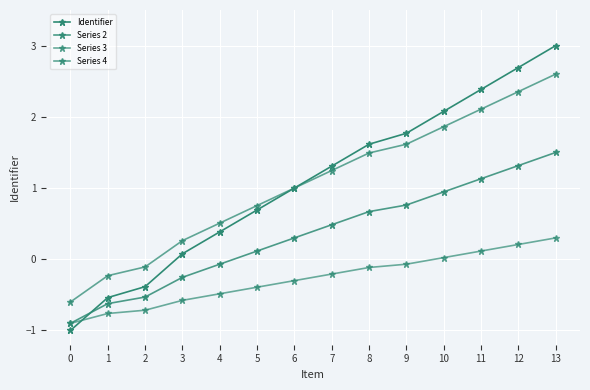

What is the maximum value for Series 3?

0.3